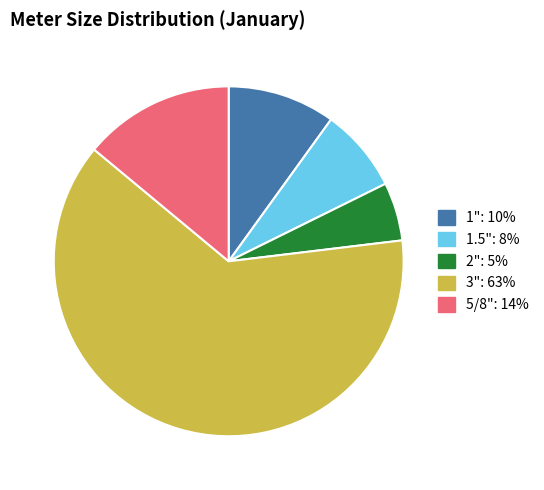

The 2" slice represents 5% of the pie. True or false?

True